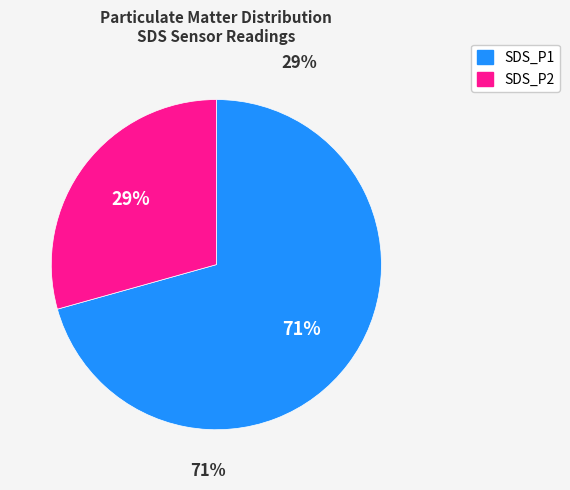

Rank the categories by value from lowest to highest.

SDS_P2, SDS_P1